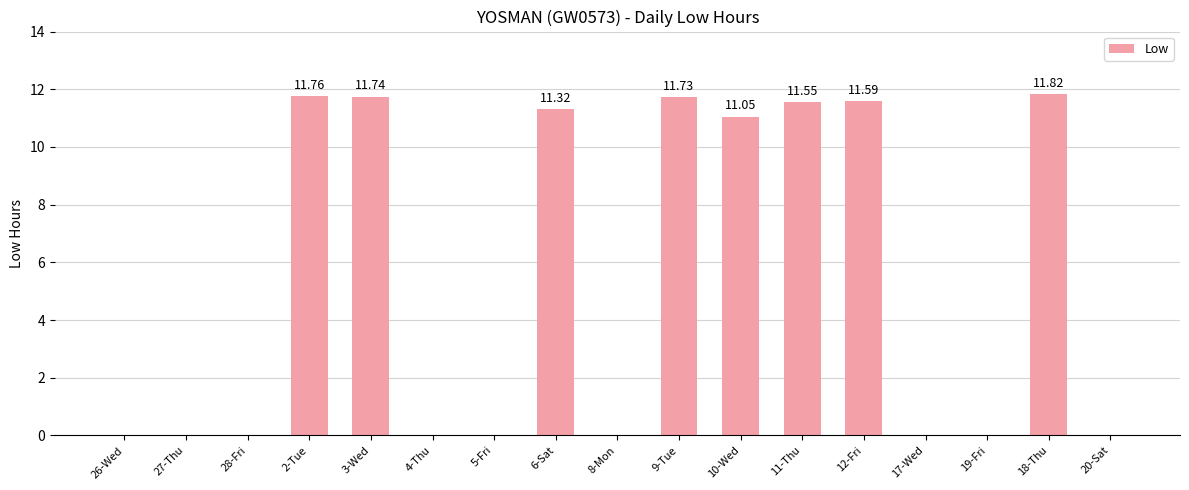

What is the sum of all values?

92.6